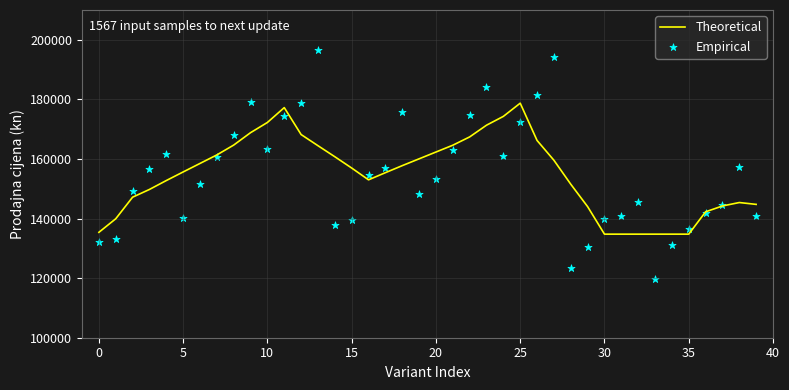

Which series has the largest Y range (max minus min)?

Empirical